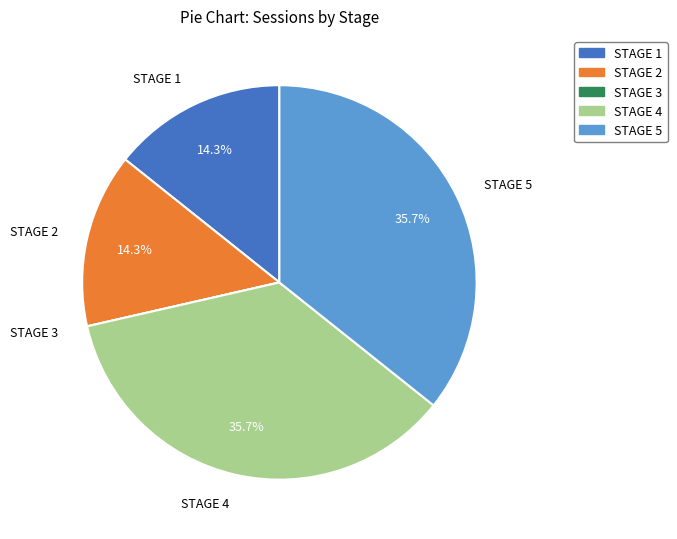

True or false: STAGE 2 accounts for 14% of the total.

True